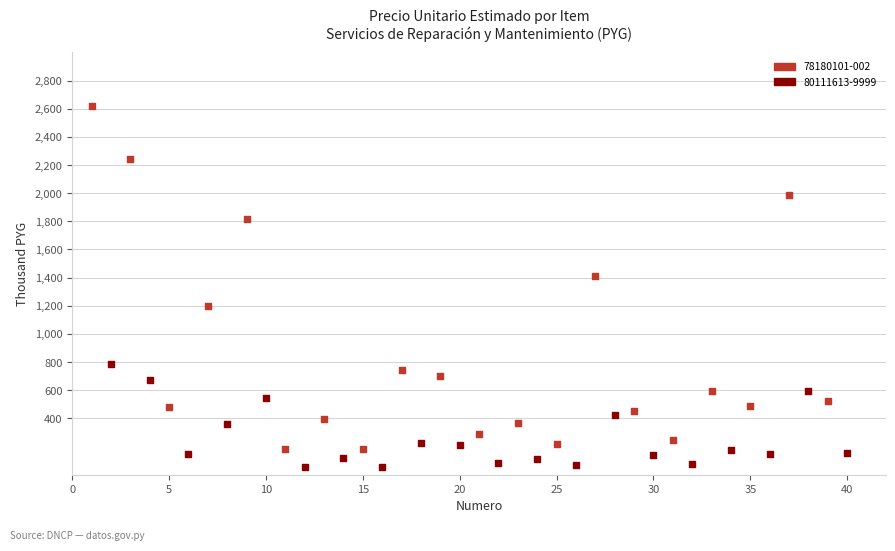

What are all the series names shown in the legend?

78180101-002, 80111613-9999